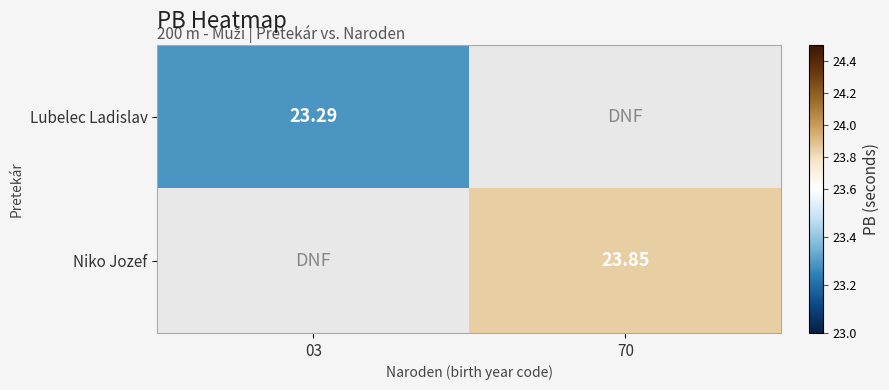

Count the number of data series in this chart.

2